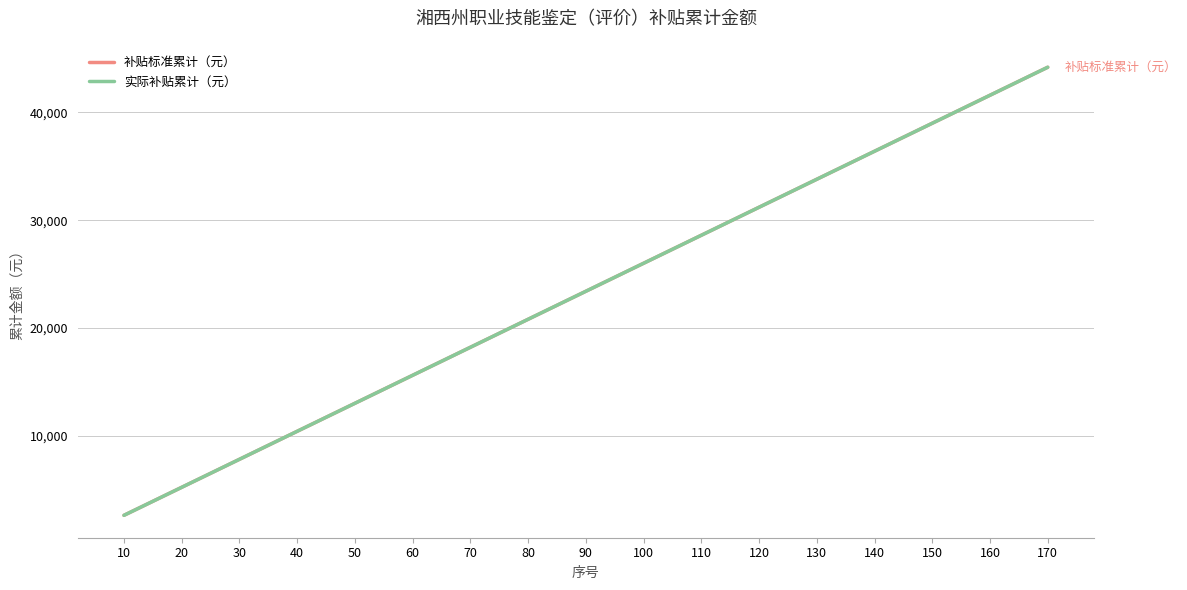

How many lines are shown in the chart?

2